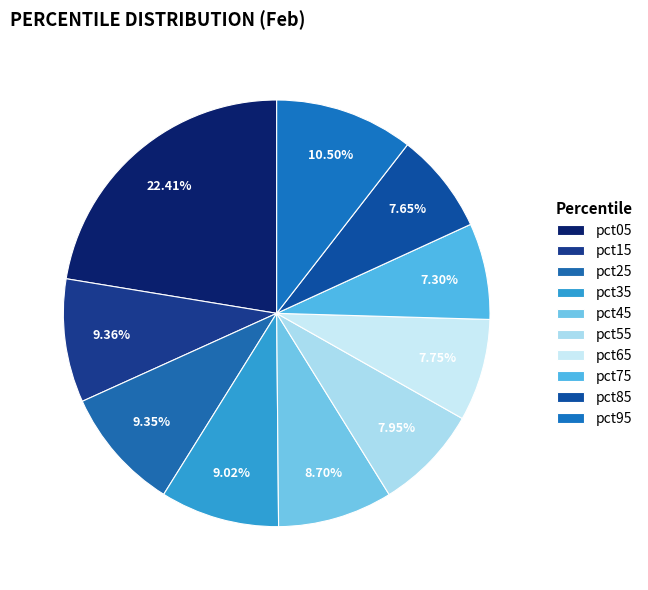

Combined, do pct95 and pct55 account for over 50%?

No